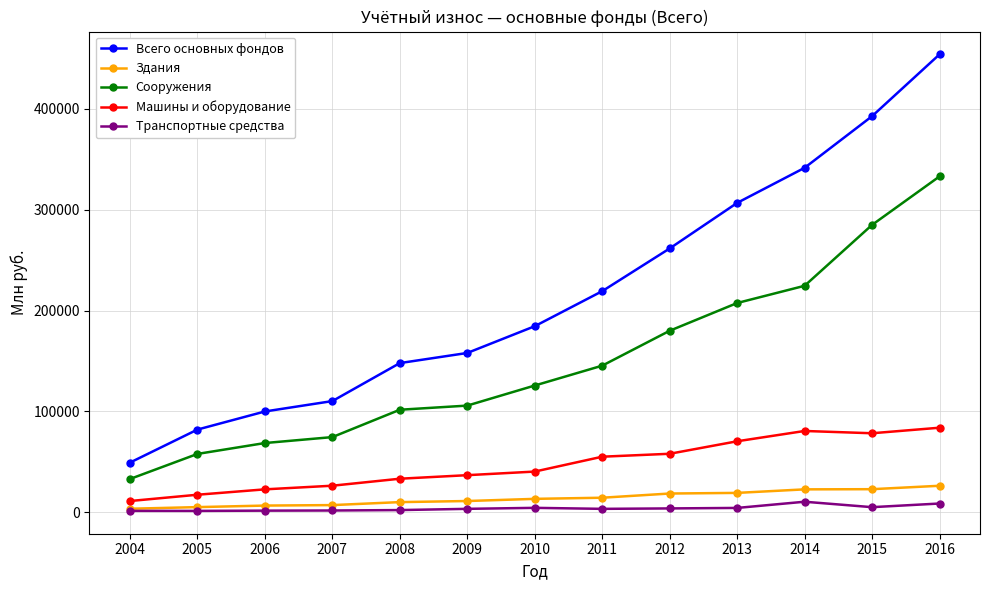

What is the difference between the Всего основных фондов values at 2008 and 2016?

306160